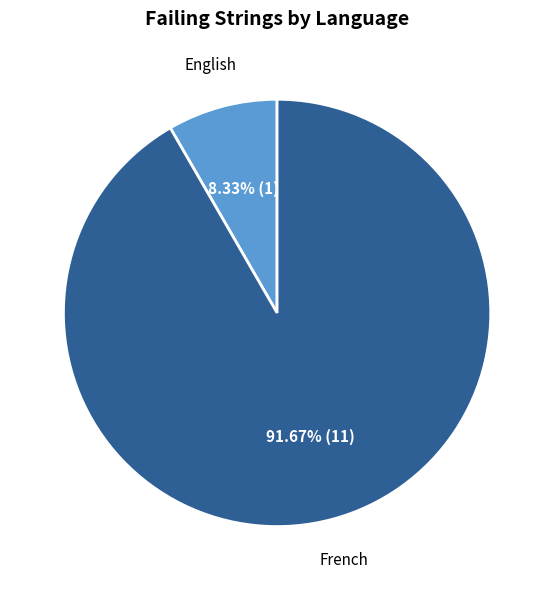

Which category has the smallest portion of the pie?

English